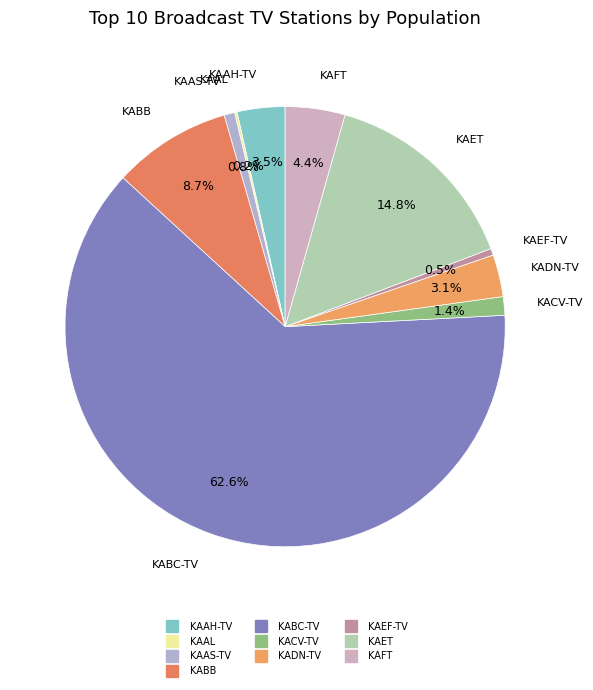

Approximately how many times larger is the value at KACV-TV compared to KABB?

0.2